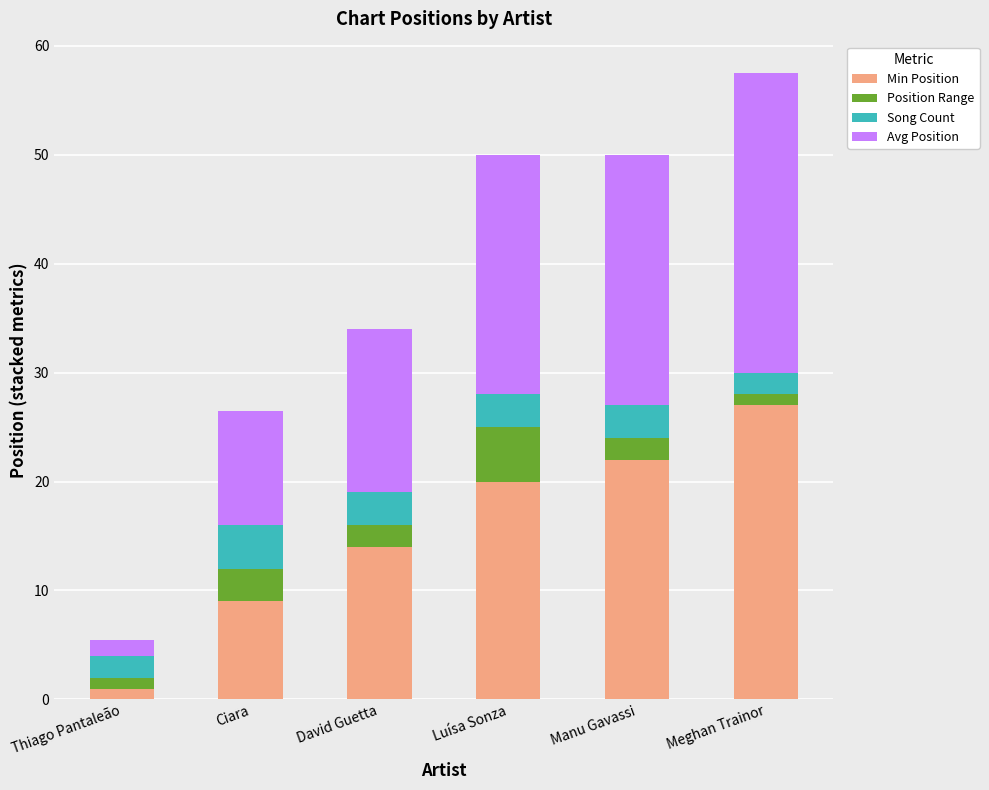

The Min Position series shows 24.2 at David Guetta. True or false?

False